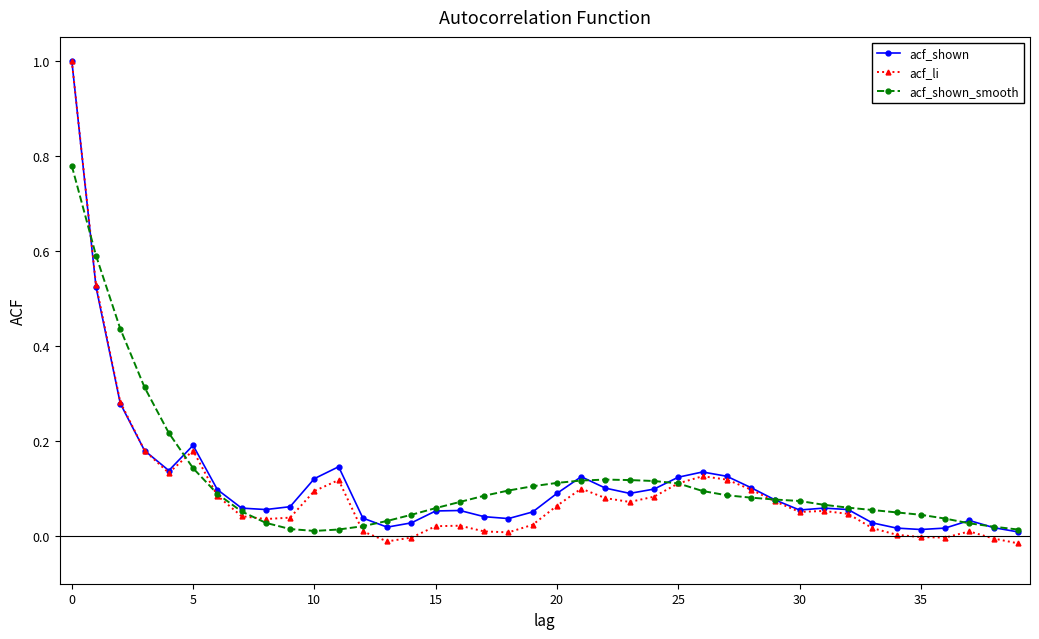

Which series has the largest range (max minus min)?

acf_li